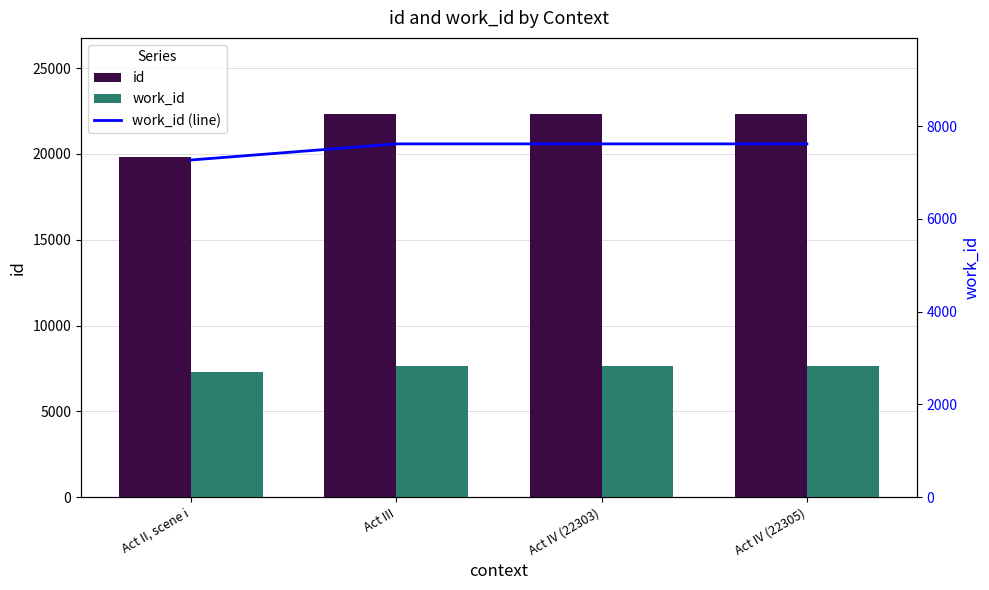

Which series has the largest total across all categories?

id